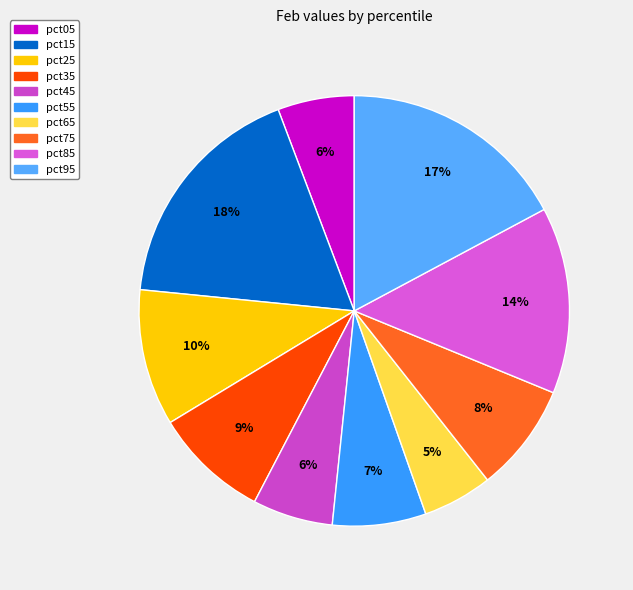

Count the number of slices in the pie.

10